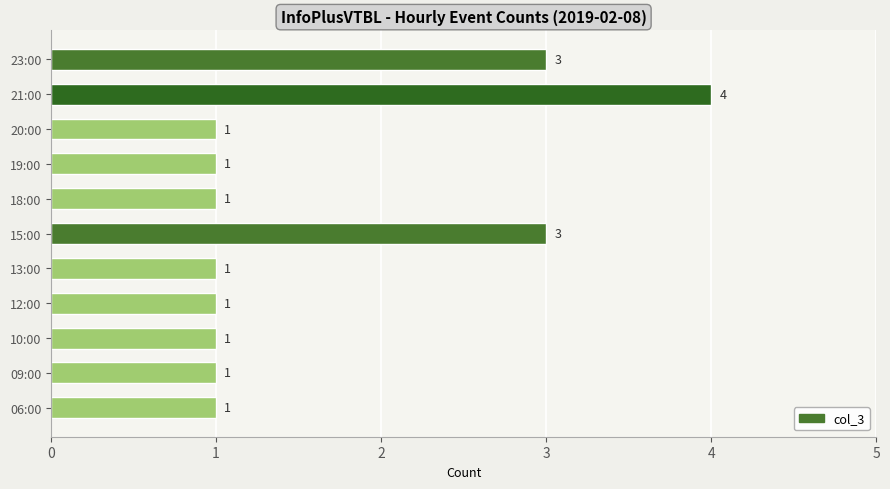

Reading bottom to top, extract all data points from this chart.

06:00=1	09:00=1	10:00=1	12:00=1	13:00=1	15:00=3	18:00=1	19:00=1	20:00=1	21:00=4	23:00=3